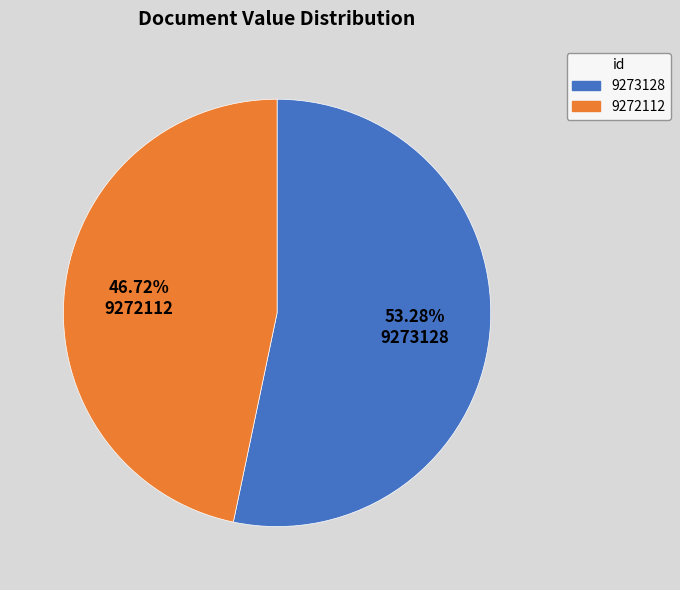

Does 9272112 account for over 50% of the chart?

No